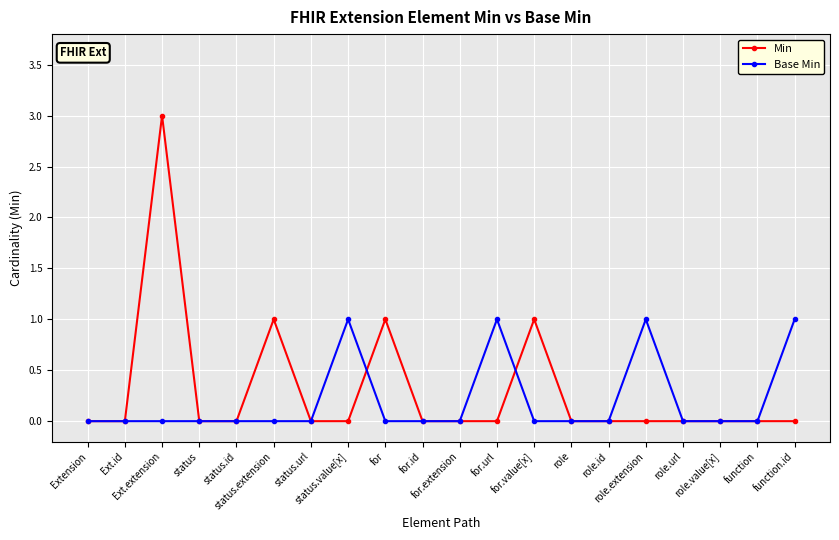

What is the label of the 2nd point from the left?

Ext.id